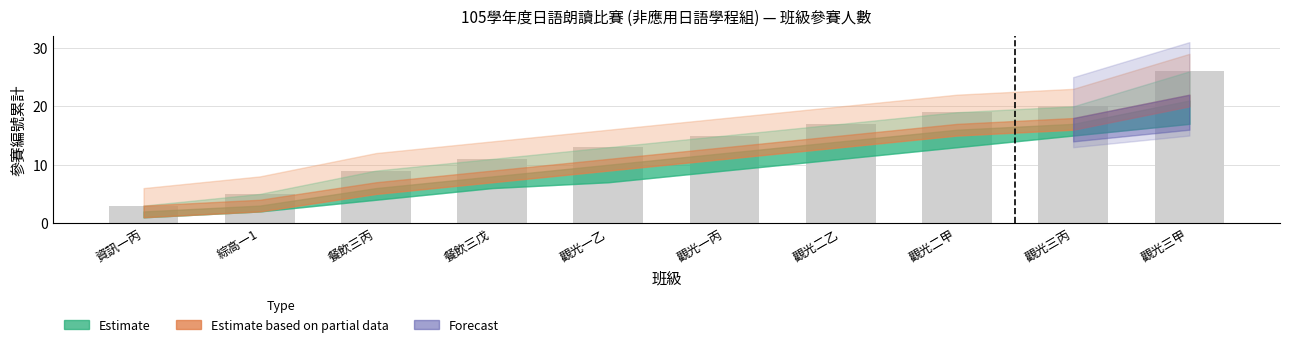

What is the change in value from 觀光一丙 to 觀光三甲?

+11